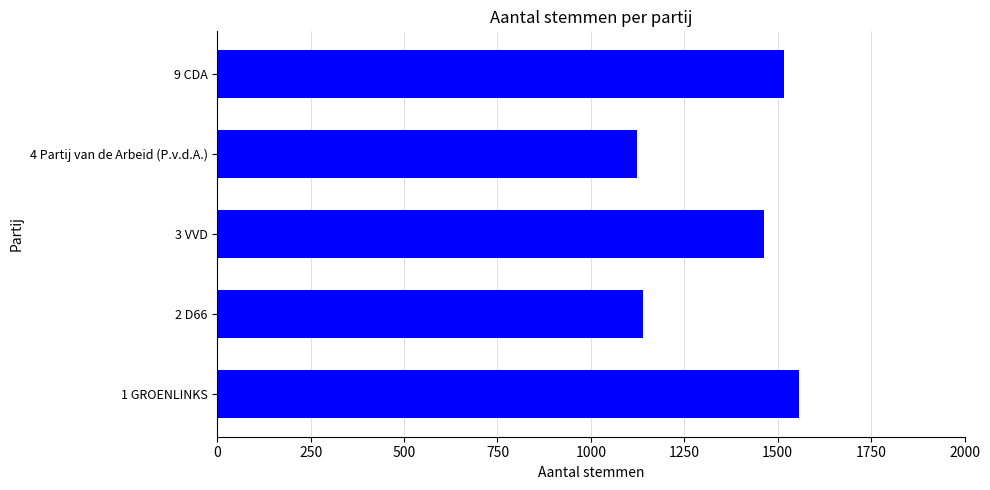

What is the average value?

1360